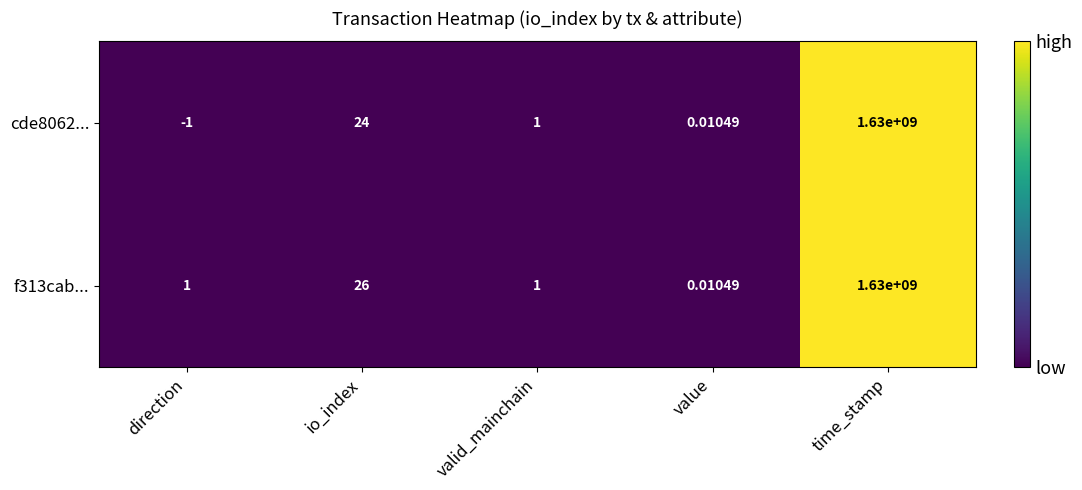

Where is cde8062... nearest to the value 814999999?

io_index